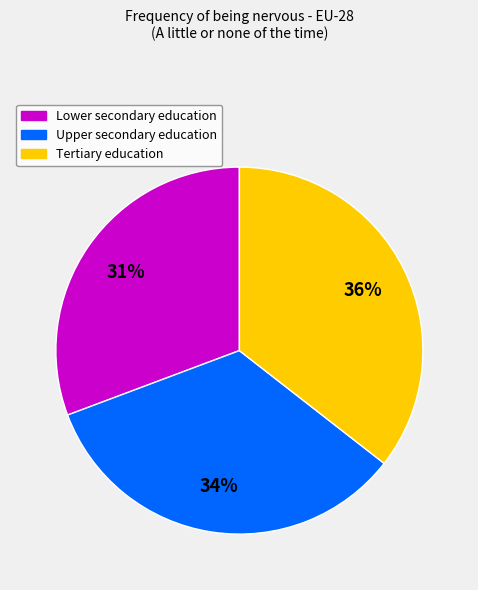

To the nearest percent, what is the average slice percentage?

33%